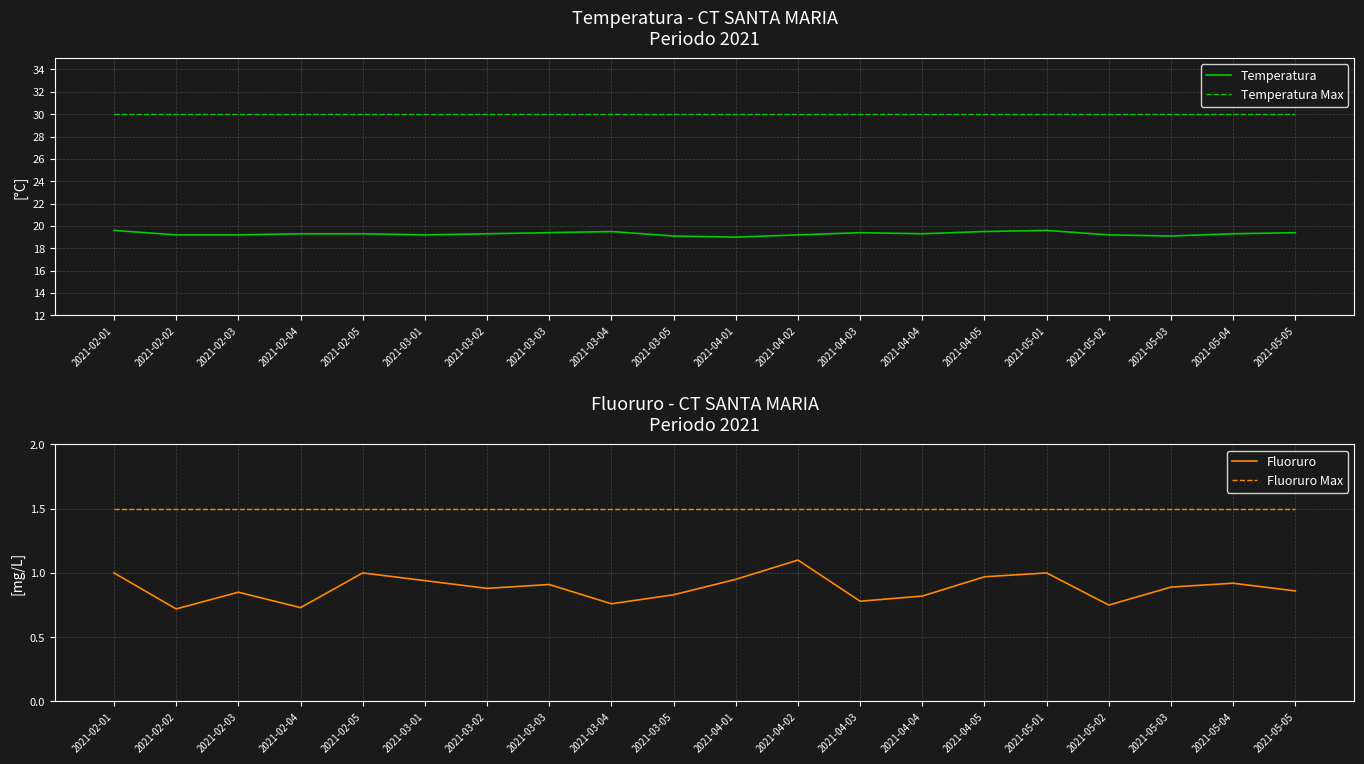

What is the value of the Temperatura point at the 11th from the left?

19.0